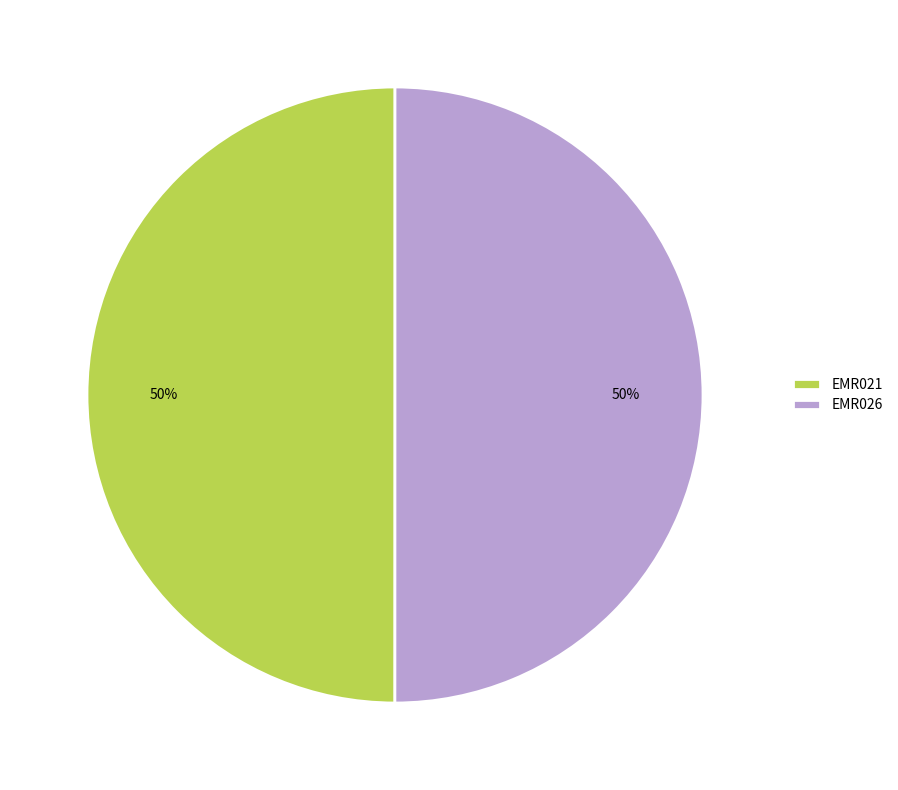

Approximately how many times larger is the value at EMR026 compared to EMR021?

1.0